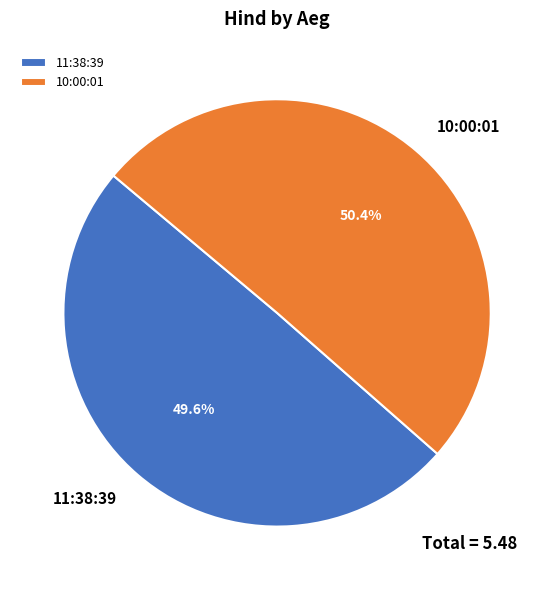

Rank the categories by value from highest to lowest.

10:00:01, 11:38:39